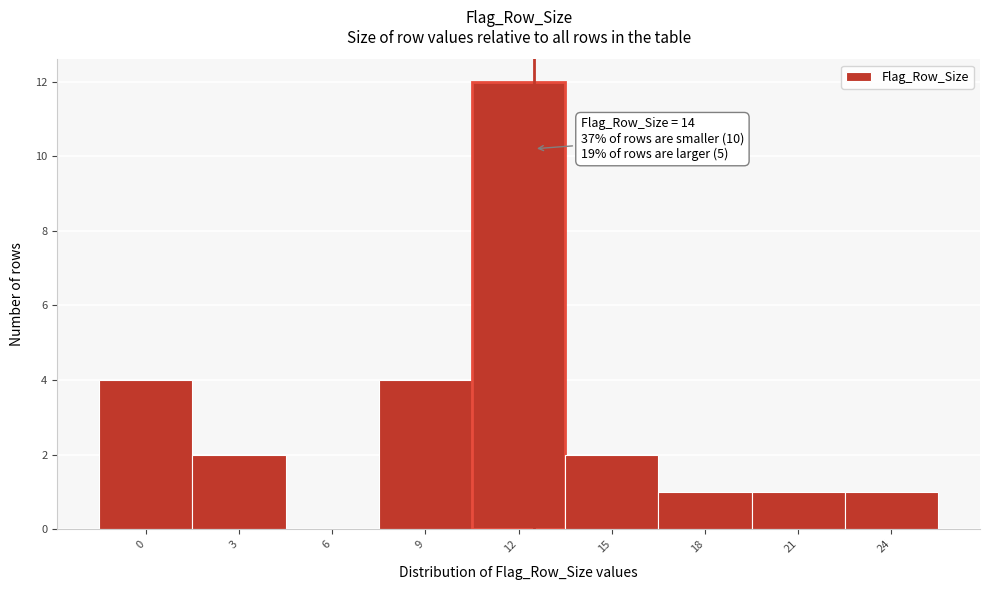

Reading right to left, what are all the values shown in this chart?

24=1	21=1	18=1	15=2	12=12	9=4	6=0	3=2	0=4